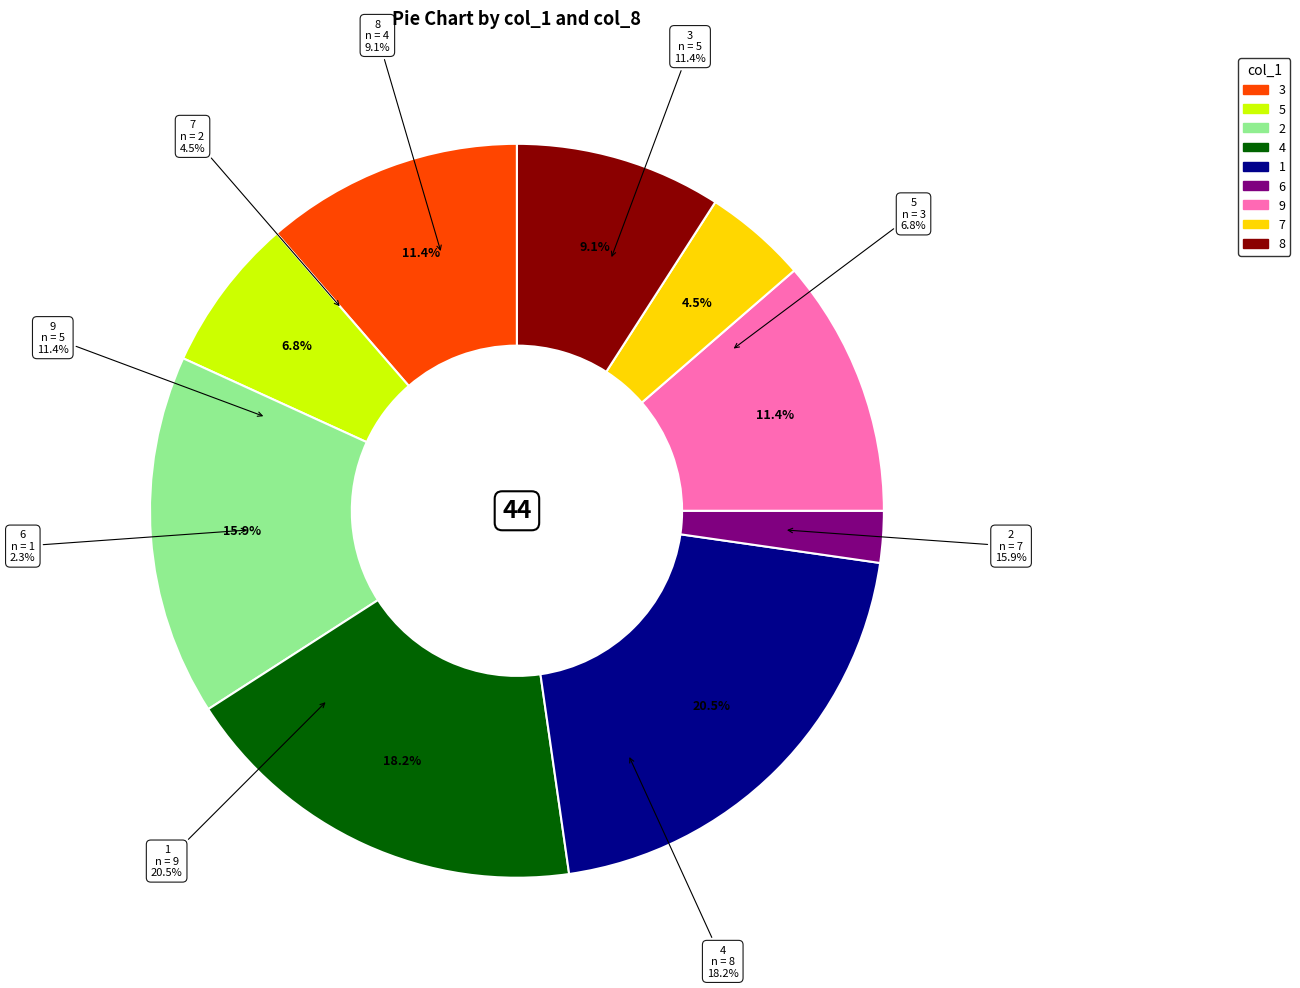

To the nearest percent, what is the average slice percentage?

11%